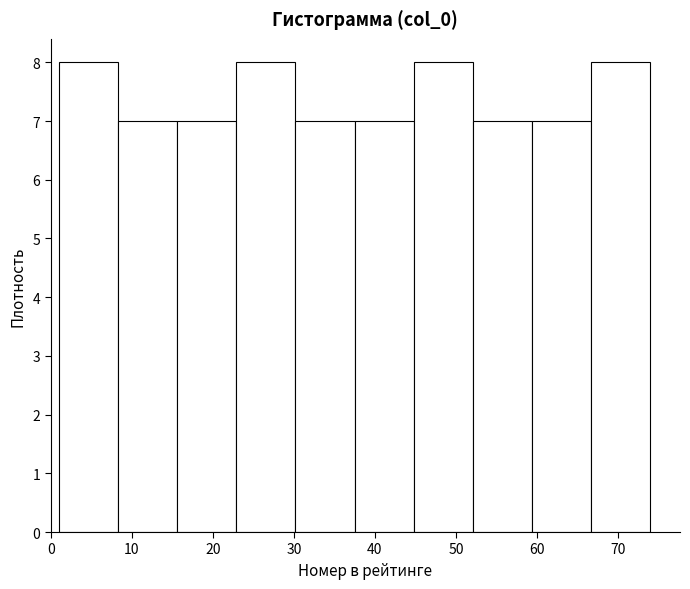

Reading left to right, list every bar in this chart as the range it spans on the x-axis followed by its height. Neither the bar edges nor the heights are printed on the chart, so give them approximately, as read against the axes.

1.0 to 8.3: 8
8.3 to 15.6: 7
15.6 to 22.9: 7
22.9 to 30.2: 8
30.2 to 37.5: 7
37.5 to 44.8: 7
44.8 to 52.1: 8
52.1 to 59.4: 7
59.4 to 66.7: 7
66.7 to 74.0: 8